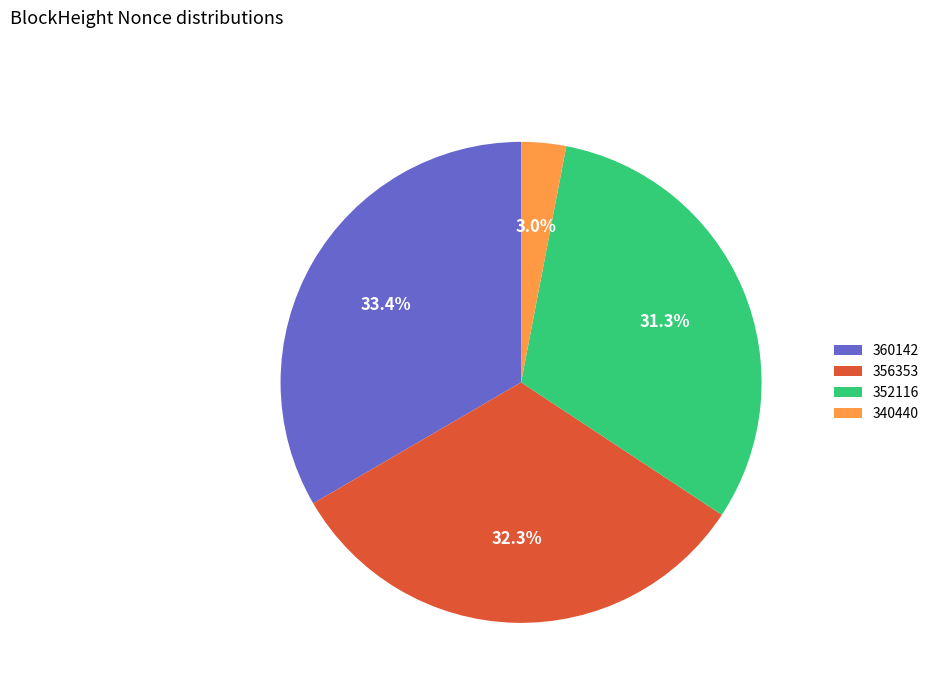

Does 352116 account for over 50% of the chart?

No